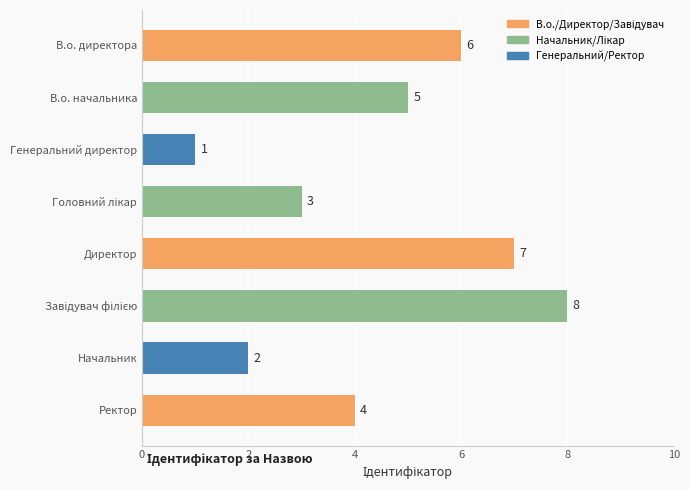

Between В.о. директора and Генеральний директор, which is larger?

В.о. директора